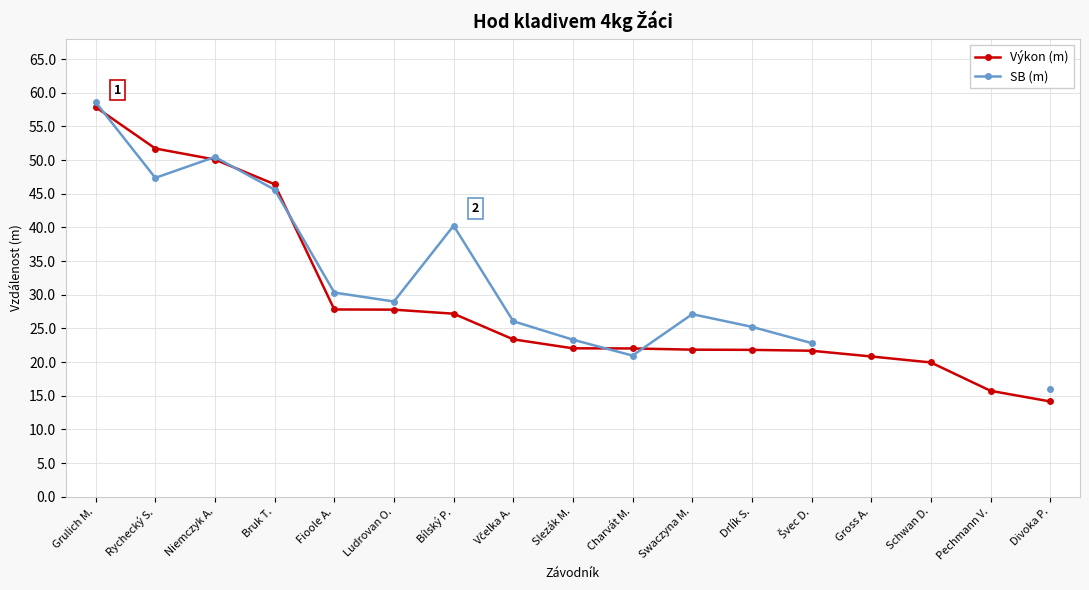

What is the total value across all series at Bílský P.?

67.4